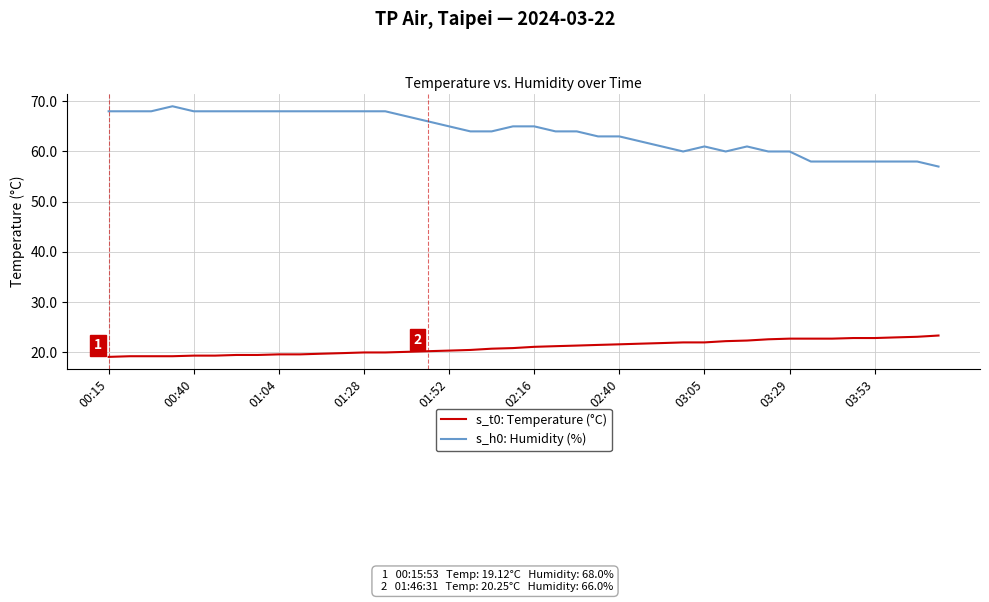

True or false: s_t0: Temperature (°C) and s_h0: Humidity (%) cross at least once.

False